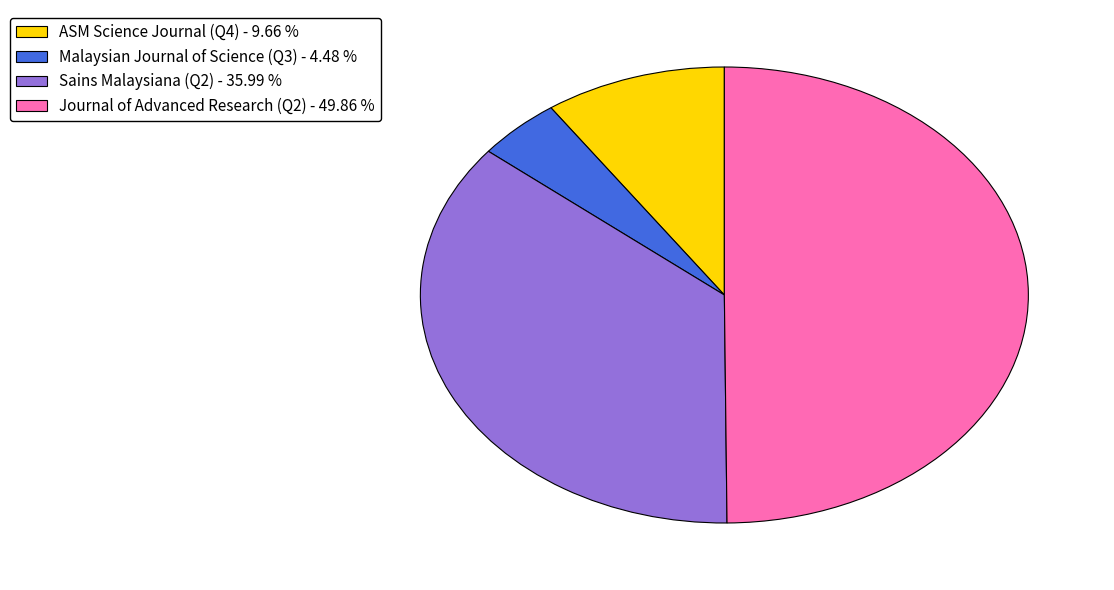

Combined, do Malaysian Journal of Science (Q3) and ASM Science Journal (Q4) account for over 50%?

No